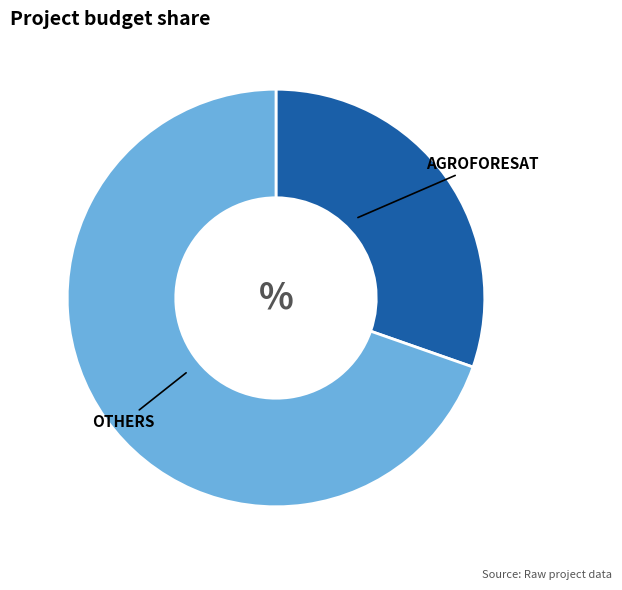

Is there any slice that represents more than half of the pie?

Yes